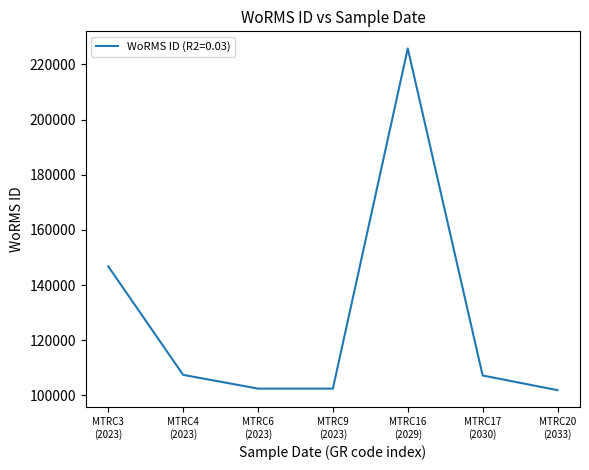

What is the difference between the maximum and minimum values?

123950